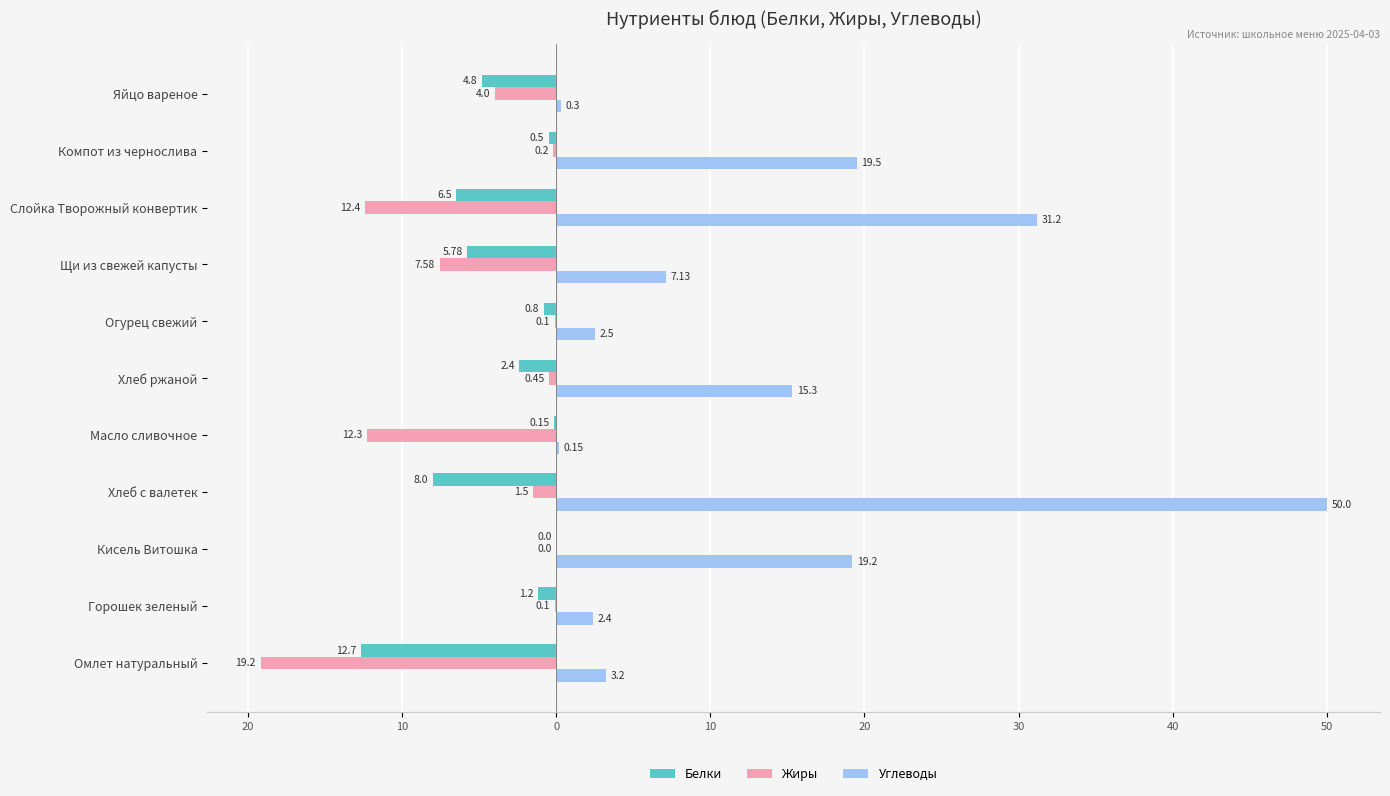

List the series in order of their peak value, lowest first.

Белки, Жиры, Углеводы